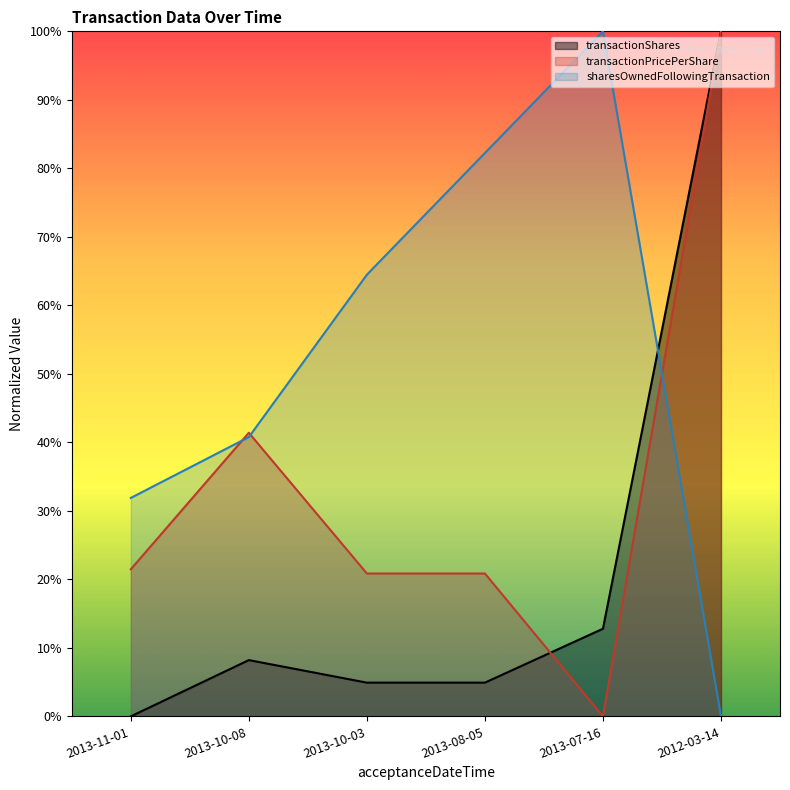

Is it true that transactionPricePerShare equals 71.0 at 2013-10-08?

False